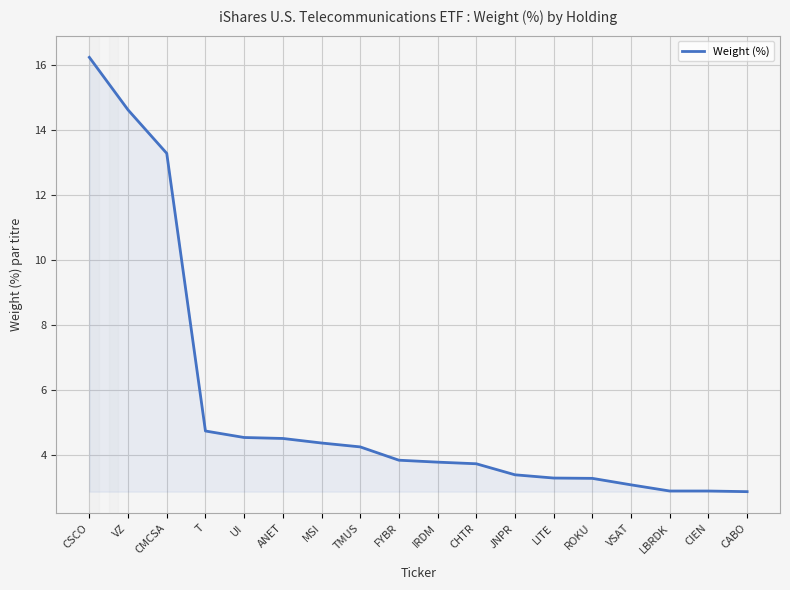

What is the change in value from T to ROKU?

-1.5